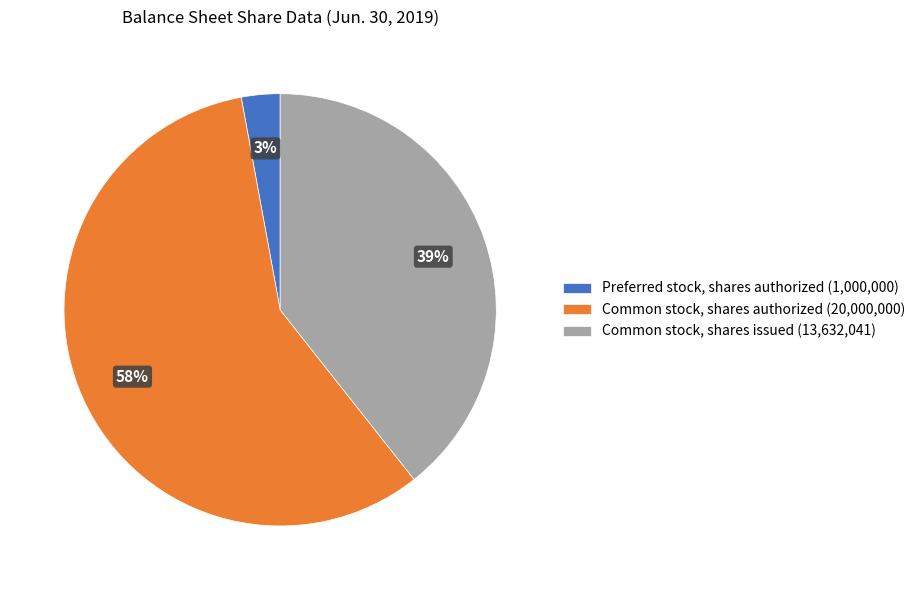

What is the majority slice?

Common stock, shares authorized